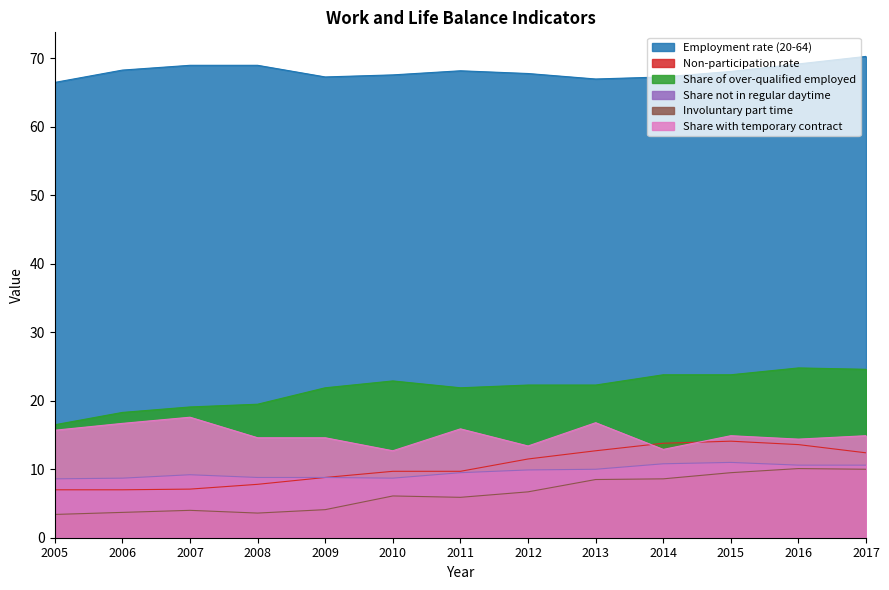

What is the maximum value shown in the chart?

70.3